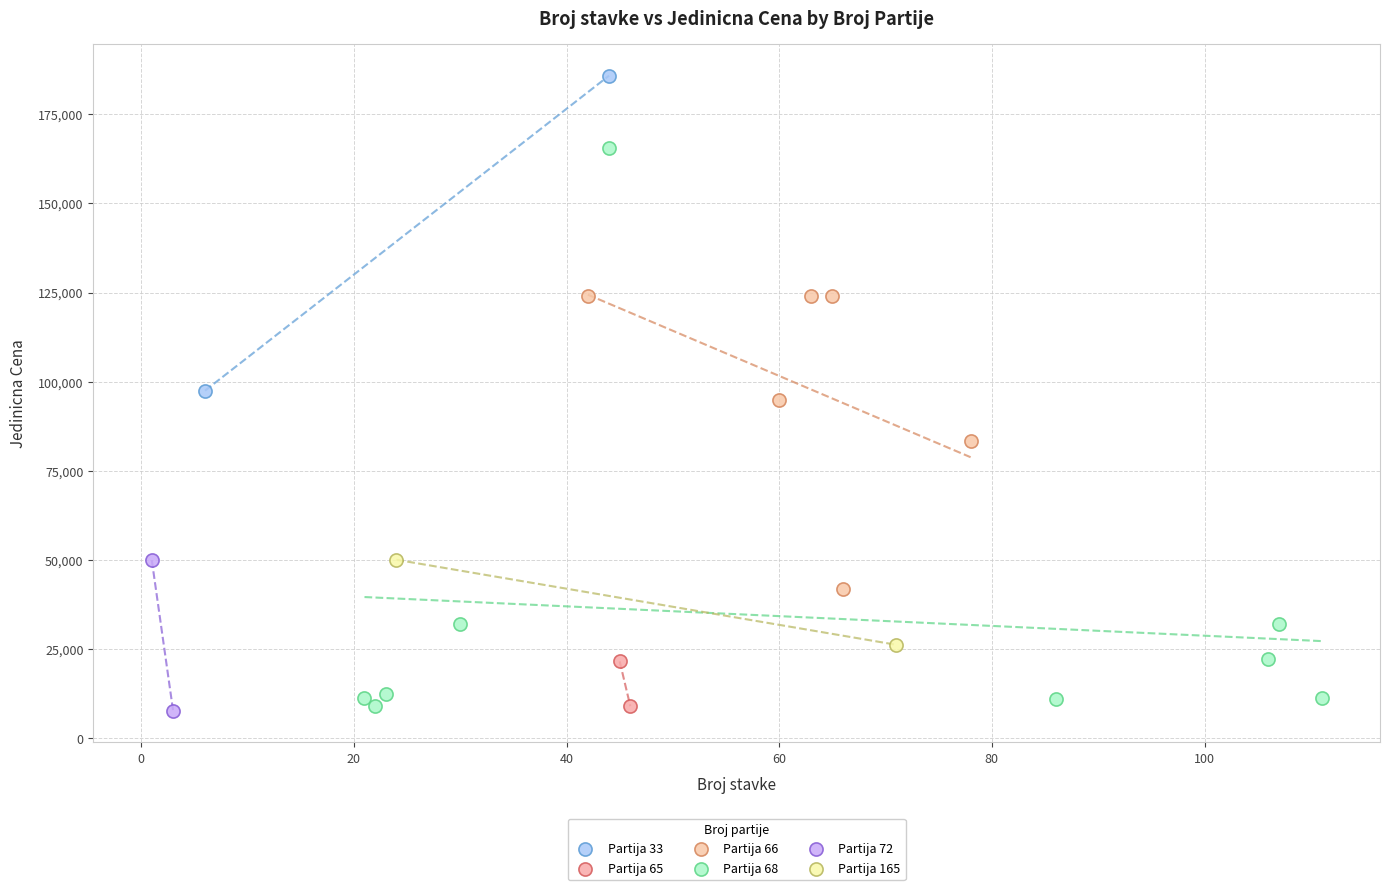

What are all the series names shown in the legend?

Partija 33, Partija 65, Partija 66, Partija 68, Partija 72, Partija 165